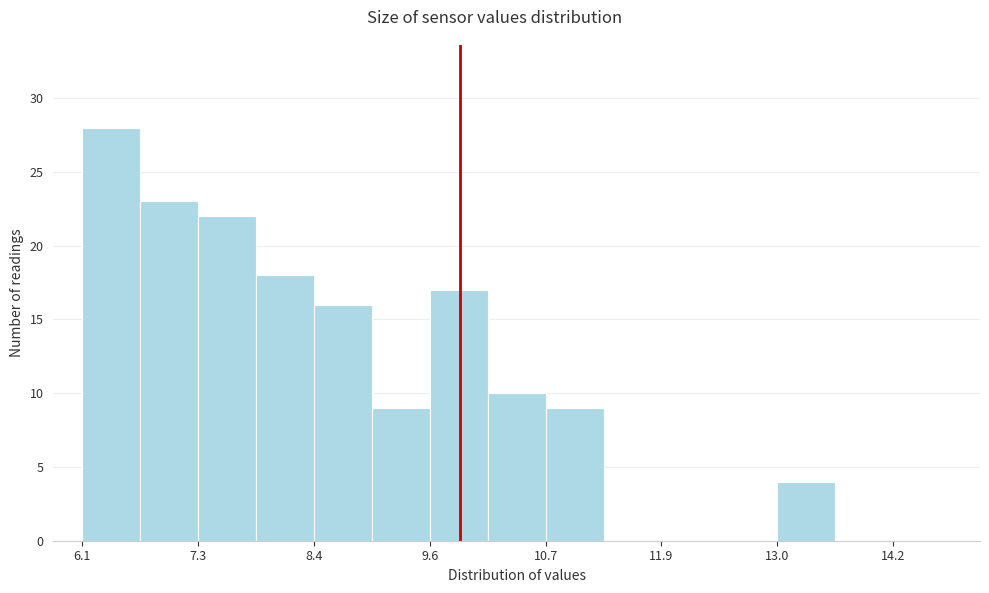

Read against the x-axis, roughly where is the centre of the tallest bar?

6.4